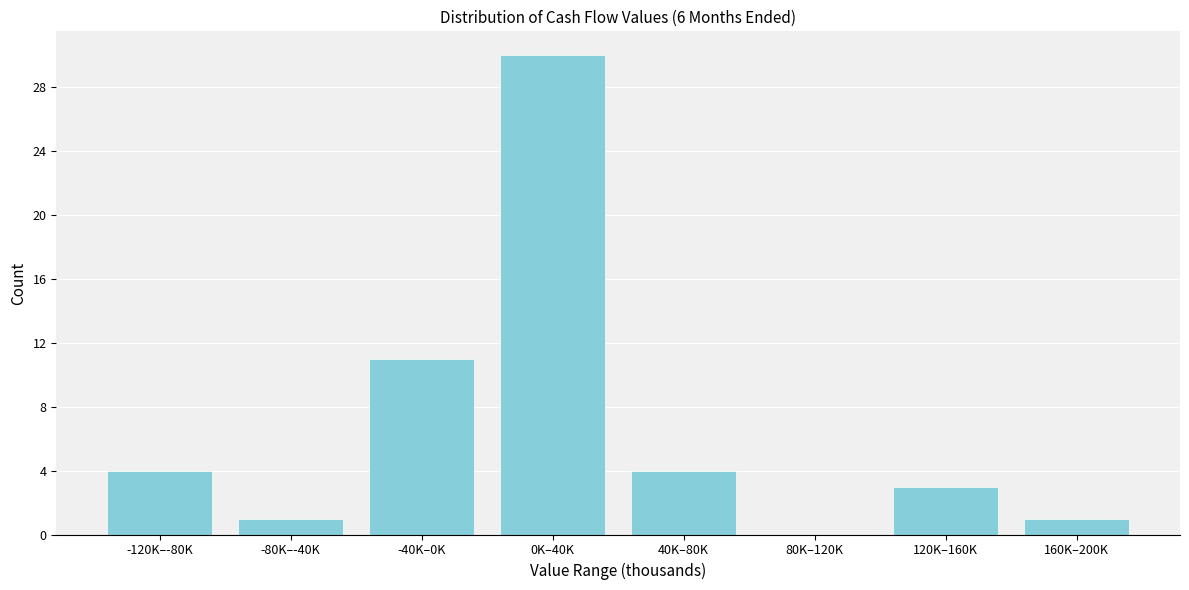

Reading right to left, what are all the values shown in this chart?

160K–200K=1	120K–160K=3	80K–120K=0	40K–80K=4	0K–40K=30	-40K–0K=11	-80K–-40K=1	-120K–-80K=4